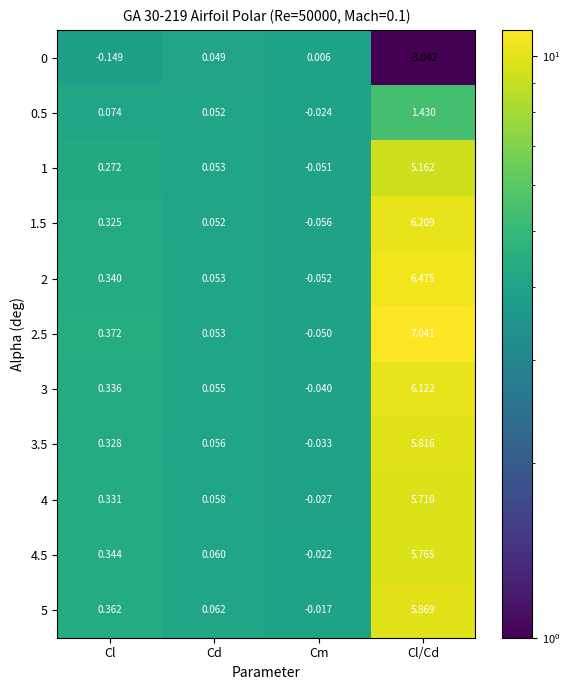

List the labels in order of 1.5 value, smallest first.

Cm, Cd, Cl, Cl/Cd